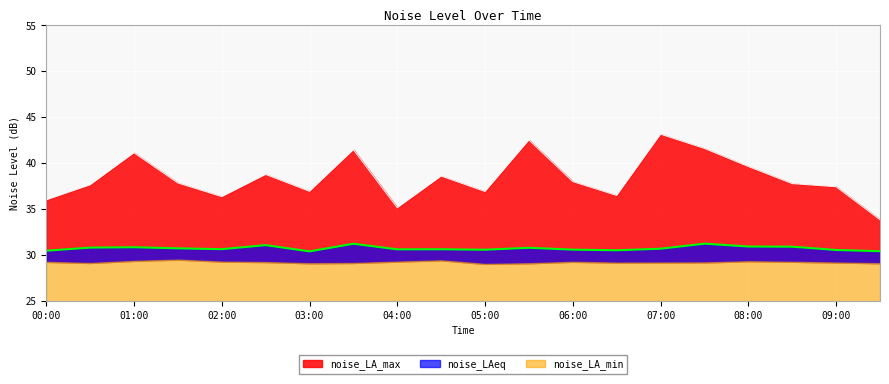

At which category does noise_LAeq reach its first local valley?

02:00